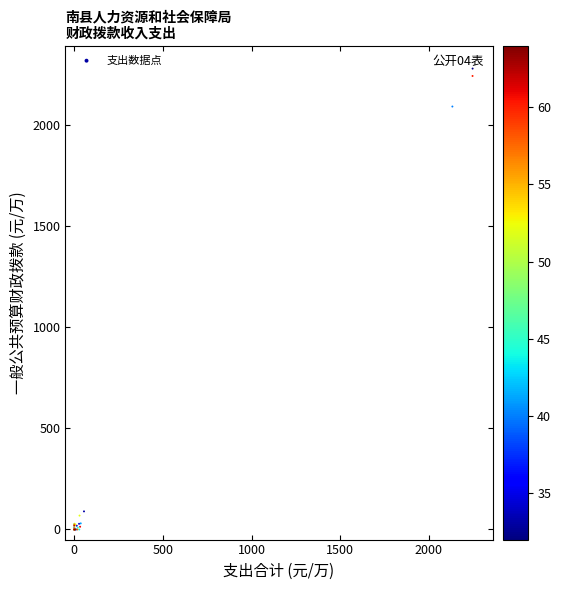

What Y value in the scatter plot is closest to 1138?

2088.8